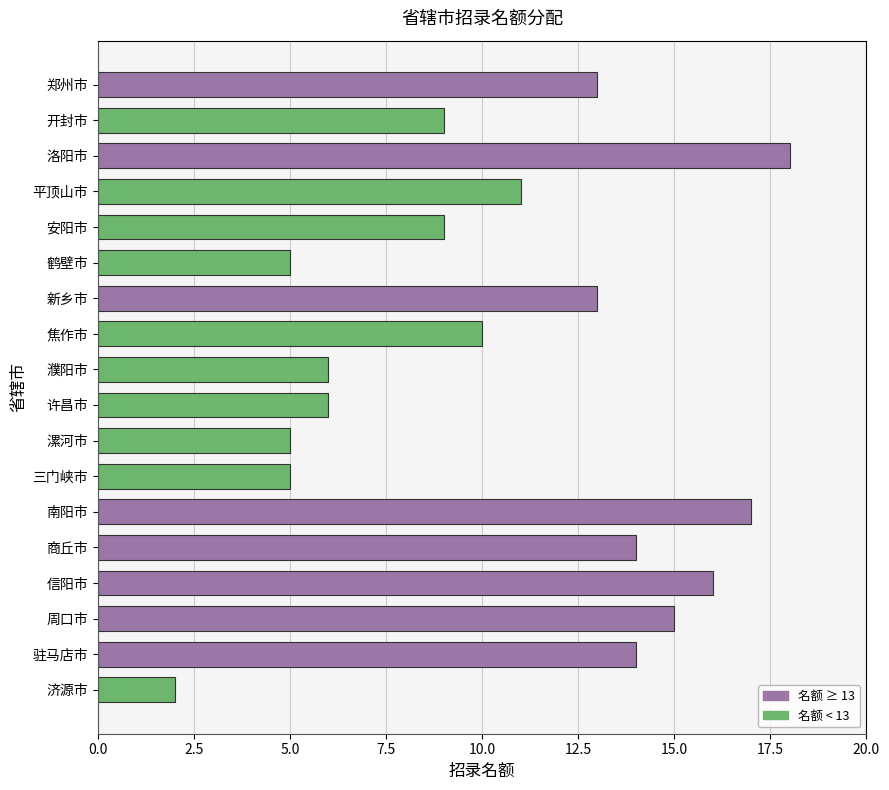

Which category has the lowest value across all series?

济源市